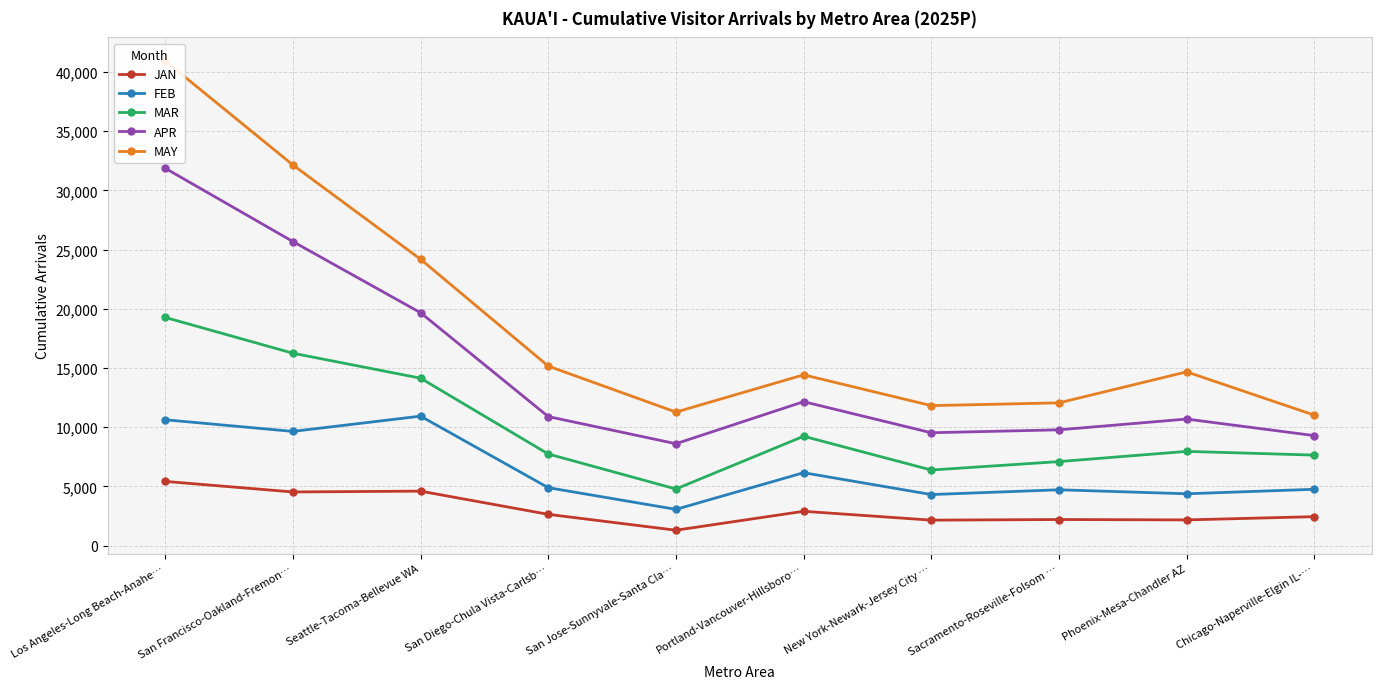

How many values in the APR series are below 10900?

5